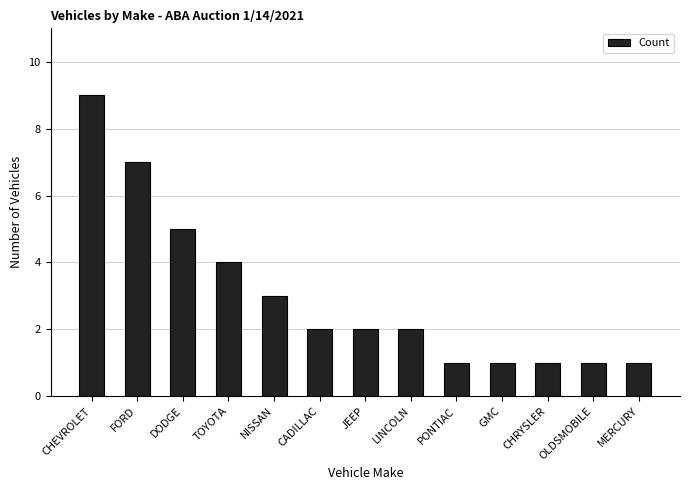

What is the difference between the maximum and minimum values?

8